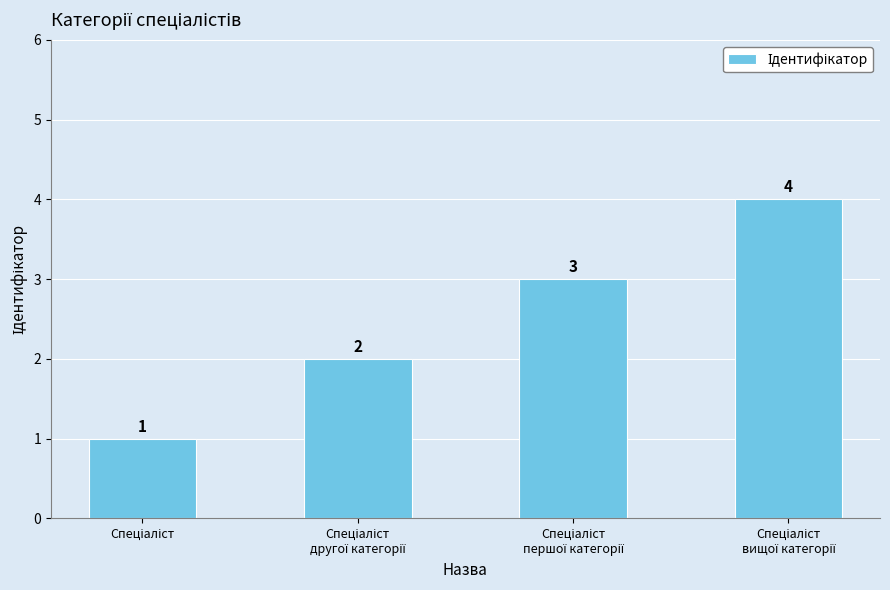

Count the values in the range 2 to 4.

3